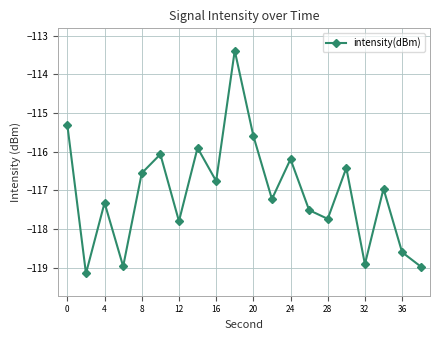

Reading left to right, transcribe all the data shown in this chart.

-115.3	-119.1	-117.3	-119.0	-116.6	-116.1	-117.8	-115.9	-116.8	-113.4	-115.6	-117.2	-116.2	-117.5	-117.7	-116.4	-118.9	-117.0	-118.6	-119.0